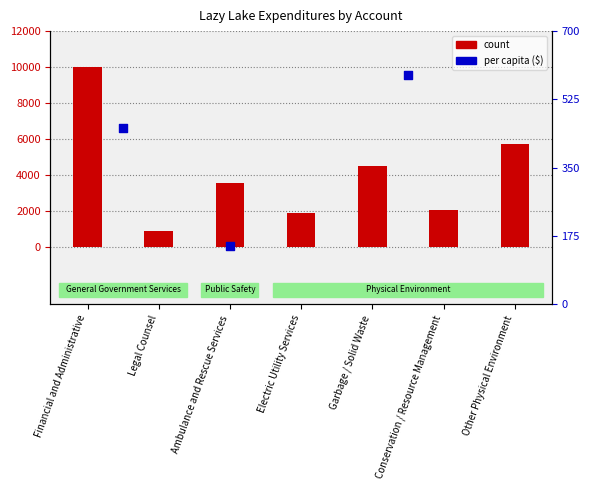

What is the ratio of the value at Legal Counsel to the value at Conservation / Resource Management?

0.4